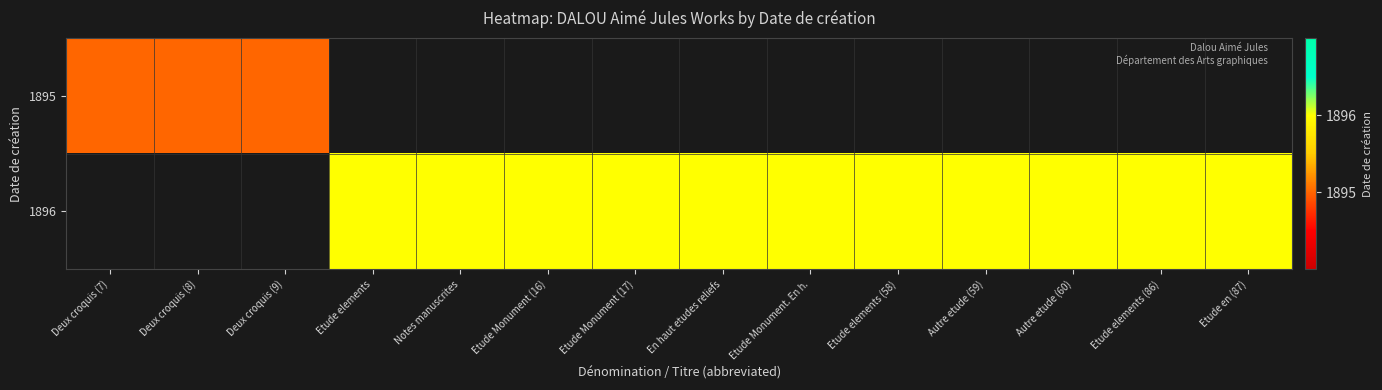

Which category has the highest value across all series?

Etude elements